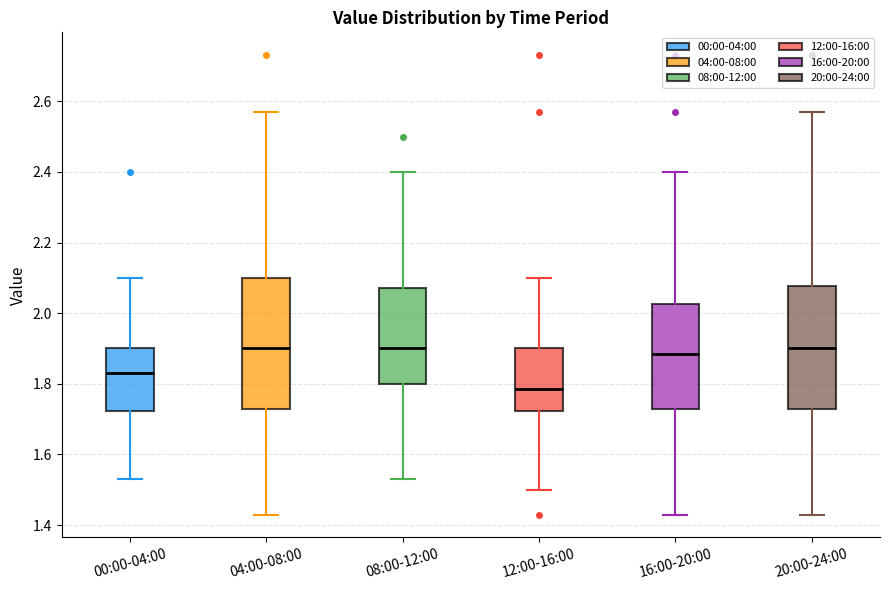

Reading left to right, read every box against the y-axis: the position of its median line, the range the box covers, and the ends of its whiskers. The values are not printed on the chart, so give them approximately, as read against the axis.

00:00-04:00: median 1.84, box 1.72 to 1.90, whiskers 1.54 to 2.10
04:00-08:00: median 1.90, box 1.74 to 2.10, whiskers 1.44 to 2.58
08:00-12:00: median 1.90, box 1.80 to 2.08, whiskers 1.54 to 2.40
12:00-16:00: median 1.78, box 1.72 to 1.90, whiskers 1.50 to 2.10
16:00-20:00: median 1.88, box 1.74 to 2.02, whiskers 1.44 to 2.40
20:00-24:00: median 1.90, box 1.74 to 2.08, whiskers 1.44 to 2.58